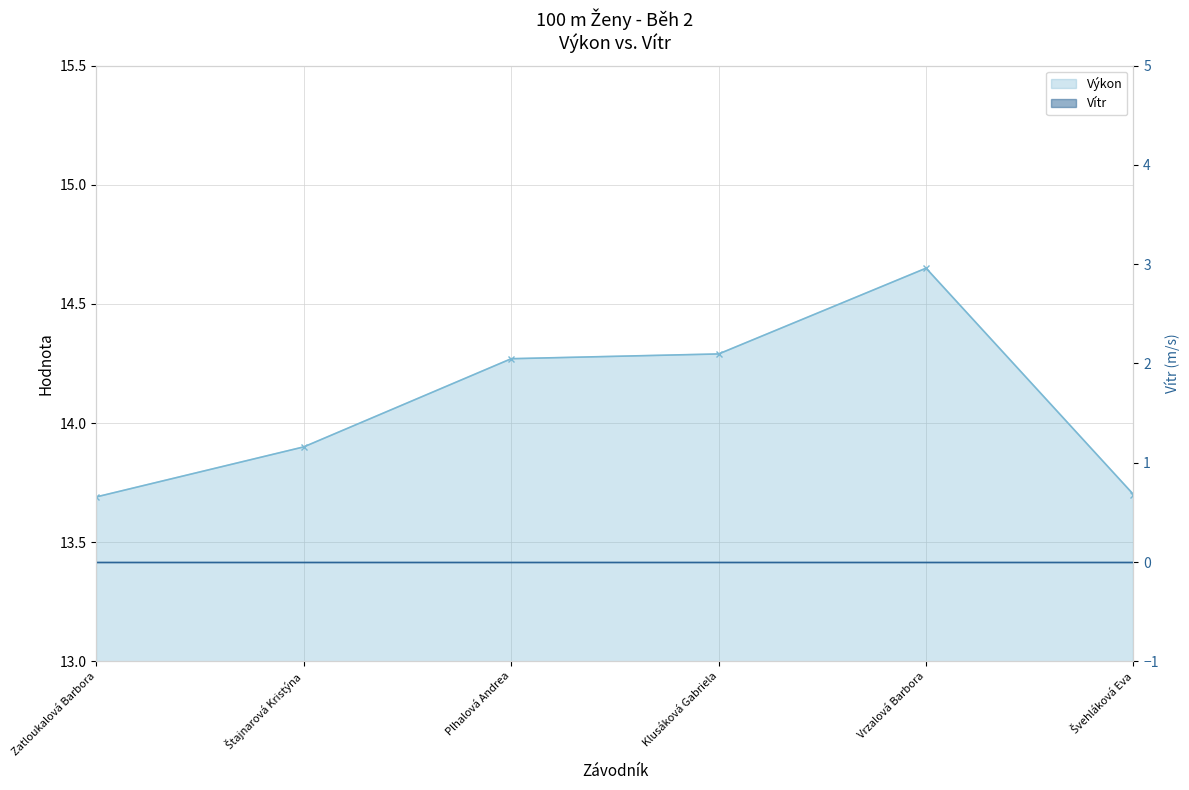

Rank the categories by value from lowest to highest.

Zatloukalová Barbora, Švehláková Eva, Štajnarová Kristýna, Plhalová Andrea, Klusáková Gabriela, Vrzalová Barbora